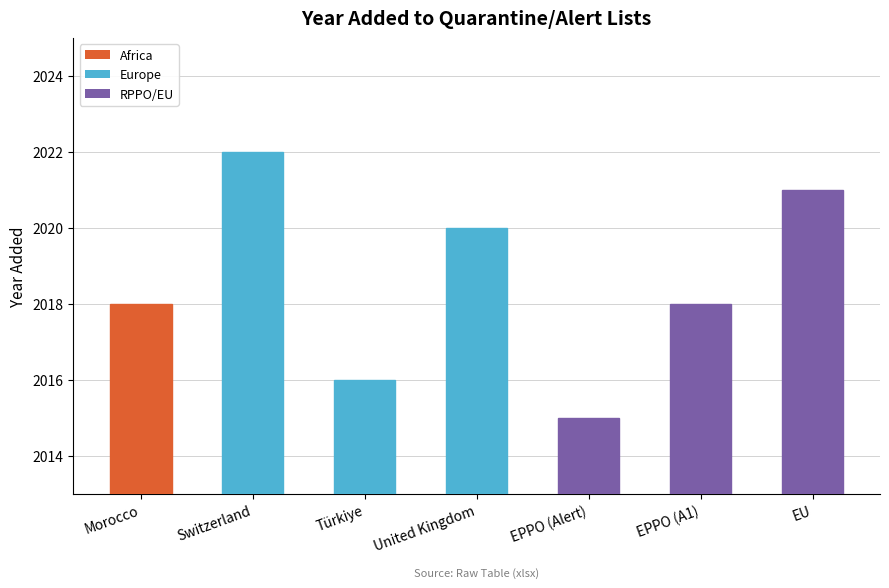

Reading left to right, transcribe all the data shown in this chart.

2018	2022	2016	2020	2015	2018	2021